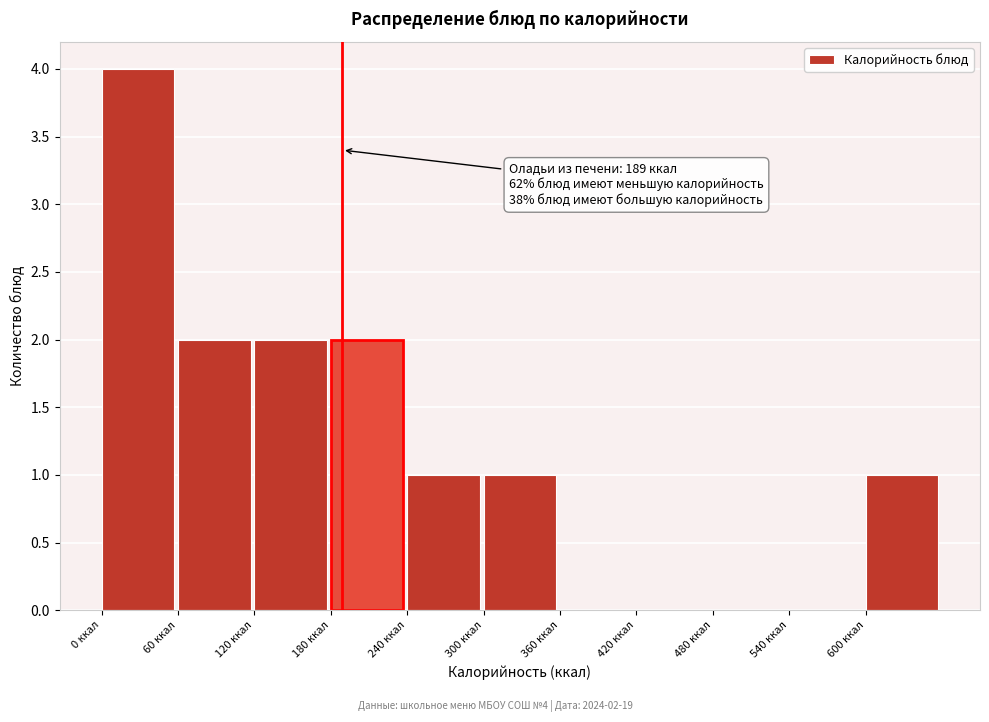

Which range on the x-axis has the tallest bar?

0 to 60